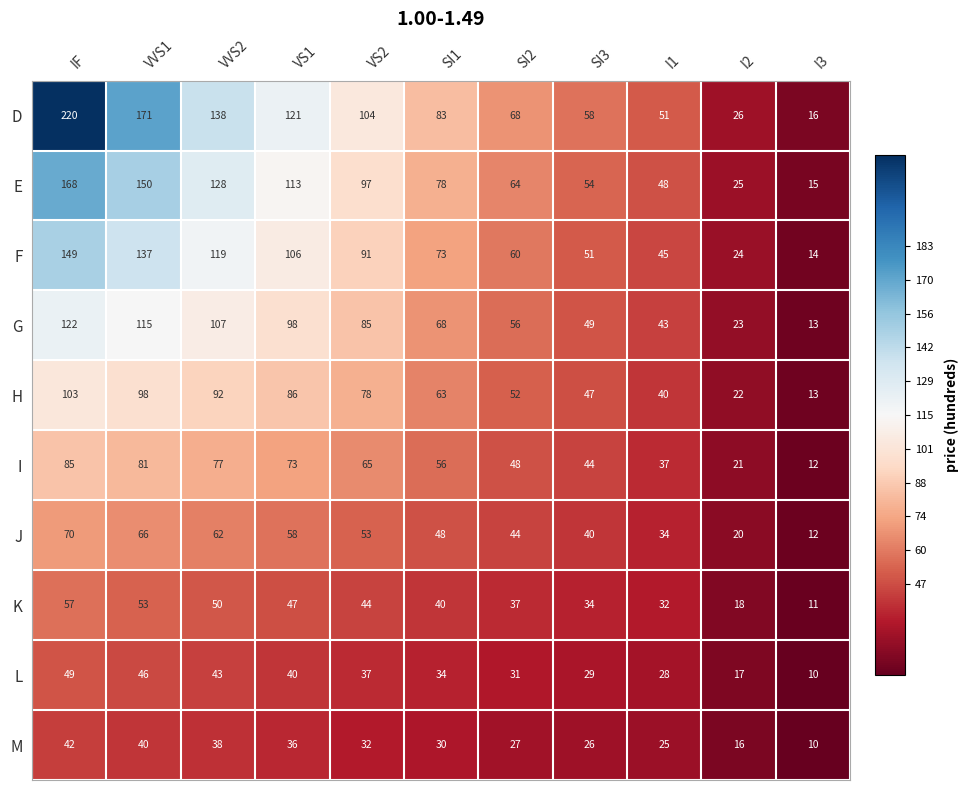

What is the total value across all series at VS1?

778